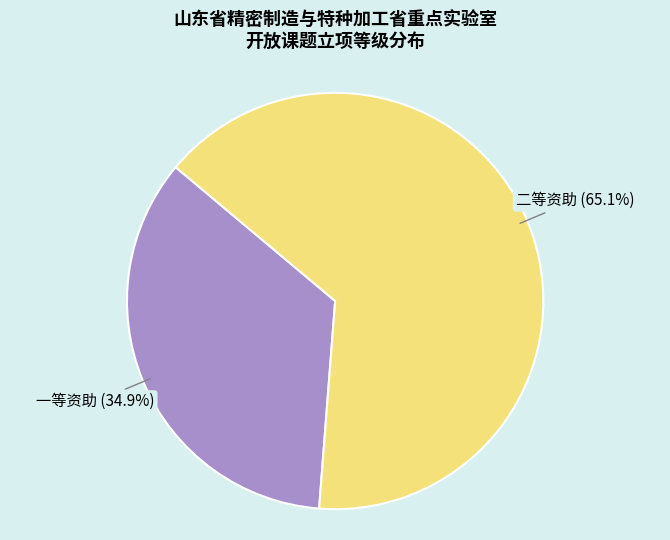

Is the sum of 二等资助 and 一等资助 greater than half?

Yes